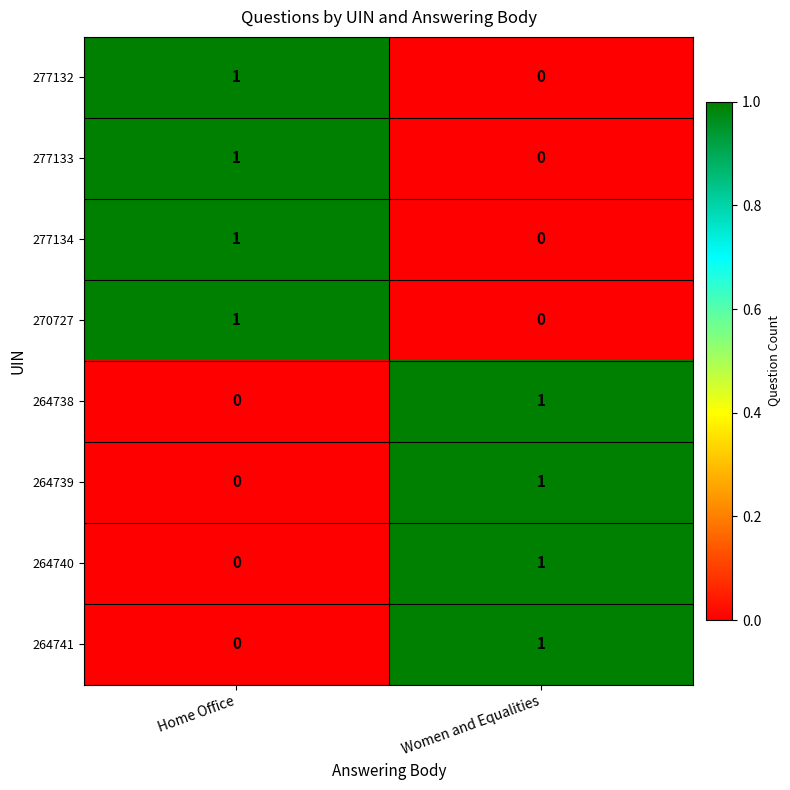

What is the total value across all series at Home Office?

4